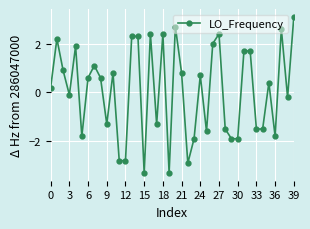

Reading left to right, transcribe all the data shown in this chart.

0.2	2.2	0.9	-0.1	1.9	-1.8	0.6	1.1	0.6	-1.3	0.8	-2.8	-2.8	2.3	2.3	-3.3	2.4	-1.3	2.4	-3.3	2.7	0.8	-2.9	-1.9	0.7	-1.6	2.0	2.4	-1.5	-1.9	-1.9	1.7	1.7	-1.5	-1.5	0.4	-1.8	2.6	-0.2	3.1